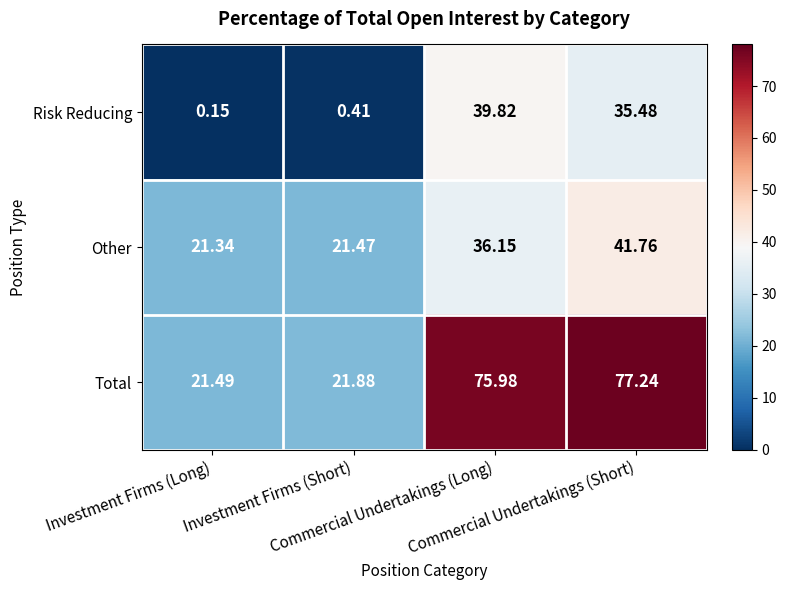

Between Investment Firms (Long) and Commercial Undertakings (Short), which series saw the biggest shift?

Total